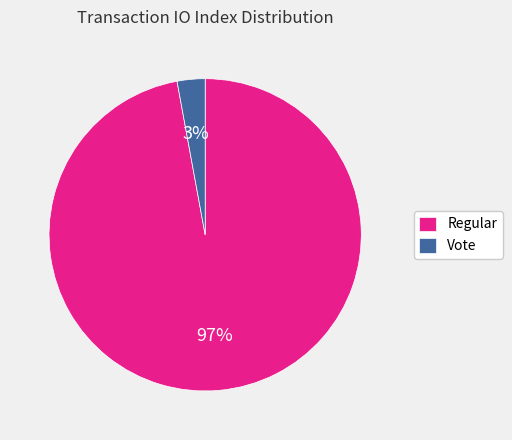

Which category has the smallest portion of the pie?

Vote